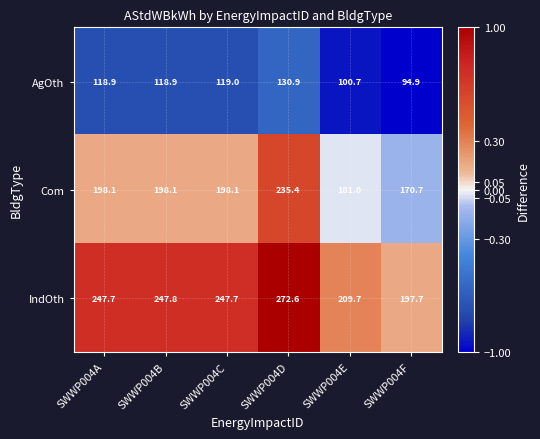

Between SWWP004A and SWWP004B, which series saw the biggest shift?

IndOth